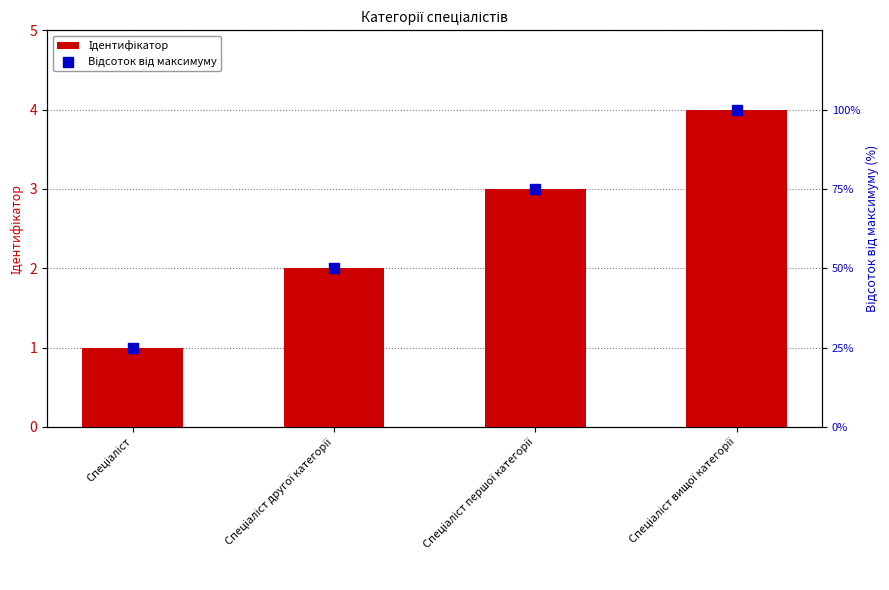

Which series reaches the minimum Y coordinate?

Ідентифікатор